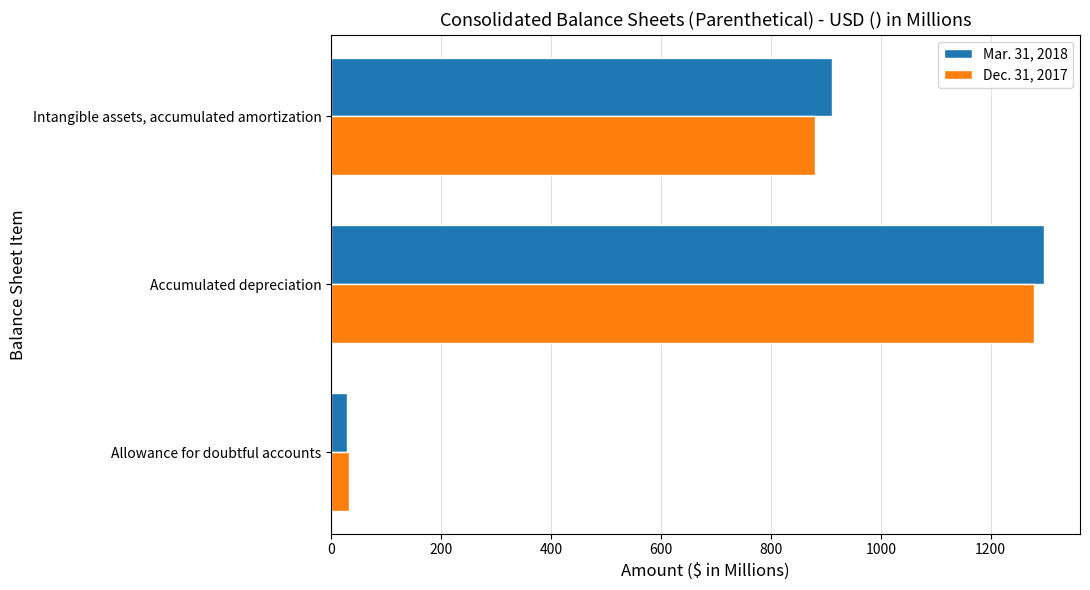

What is the sum of all Dec. 31, 2017 values?

2191.2